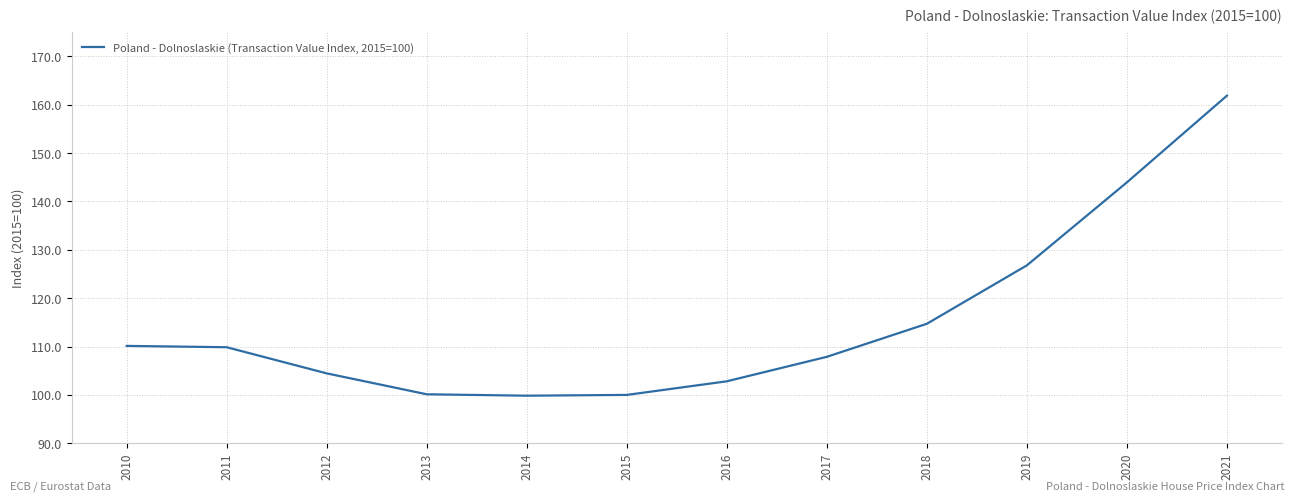

What is the maximum value shown in the chart?

161.9